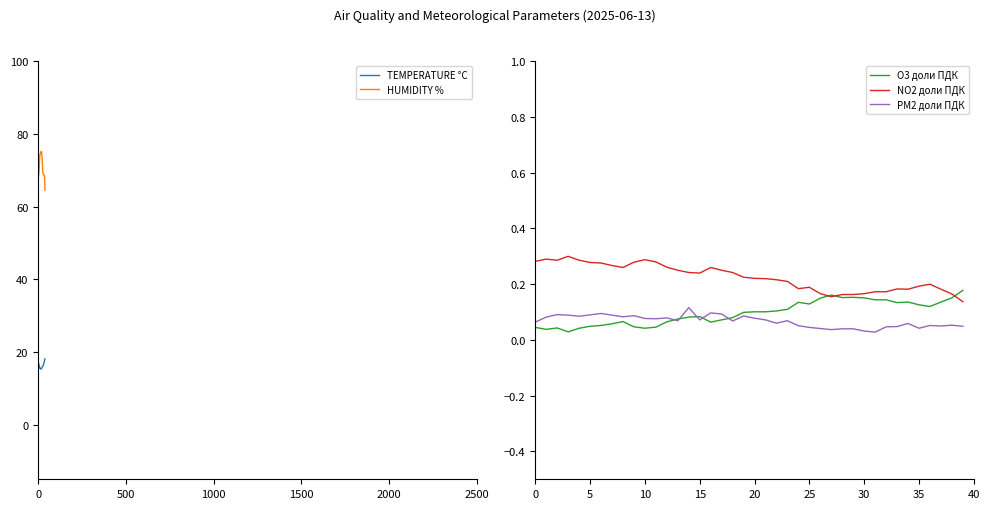

What is the approximate value of HUMIDITY % at 16?

75.0